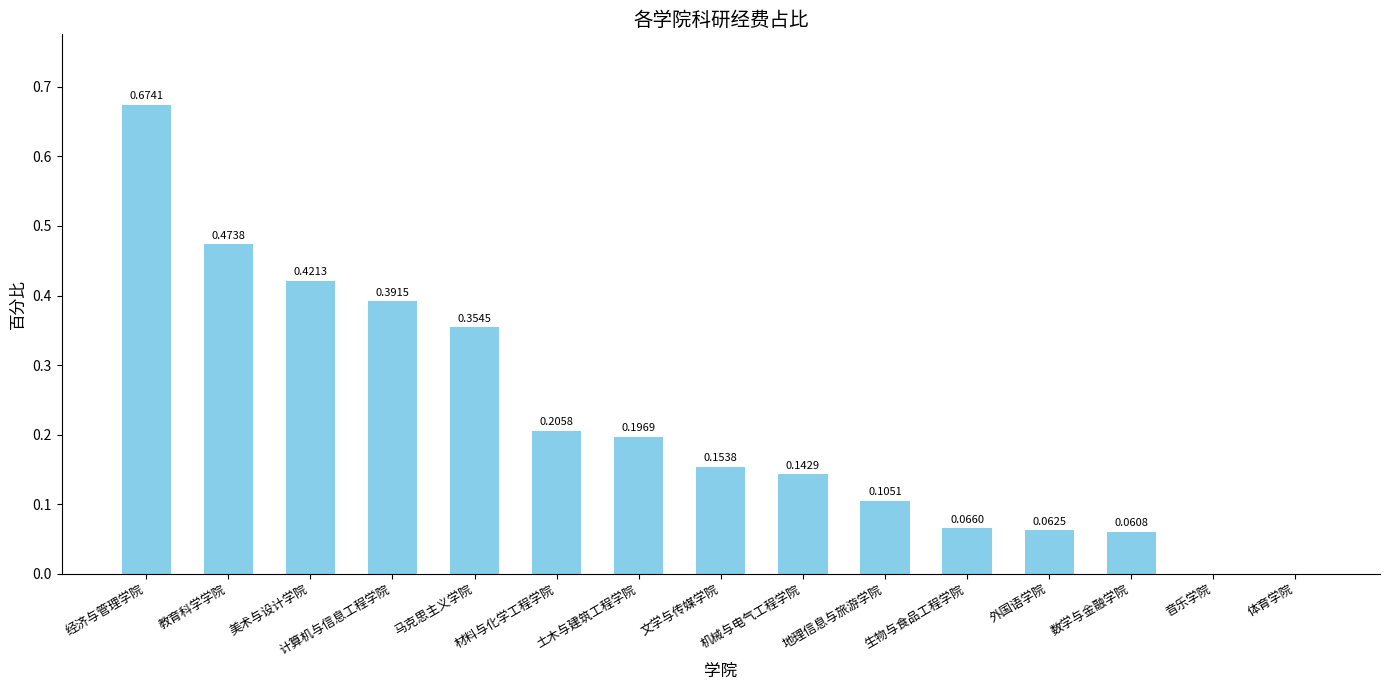

Which label corresponds to the largest value in the chart?

经济与管理学院